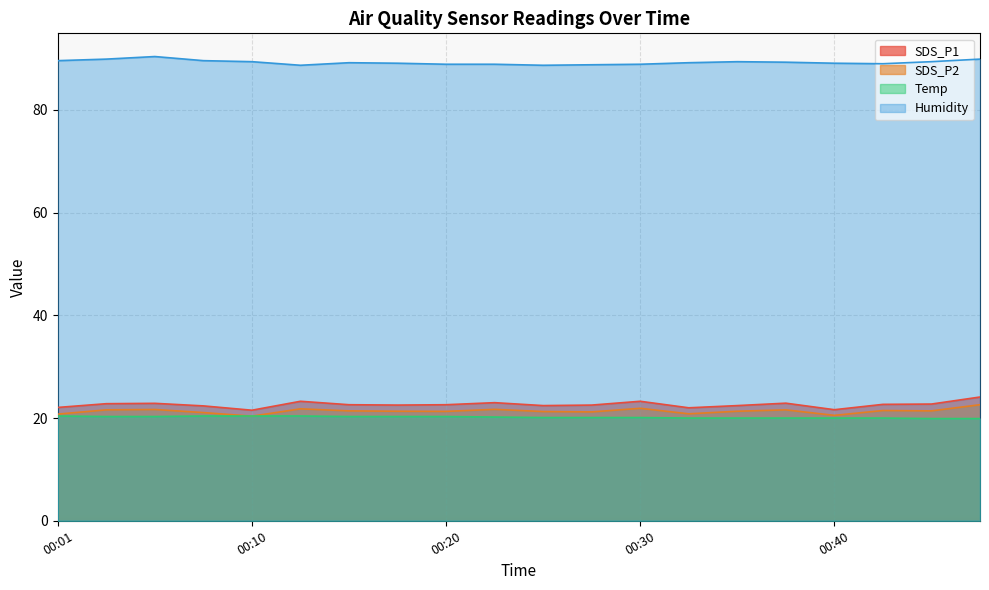

At 00:28, list the series in order from smallest to largest.

Temp, SDS_P2, SDS_P1, Humidity